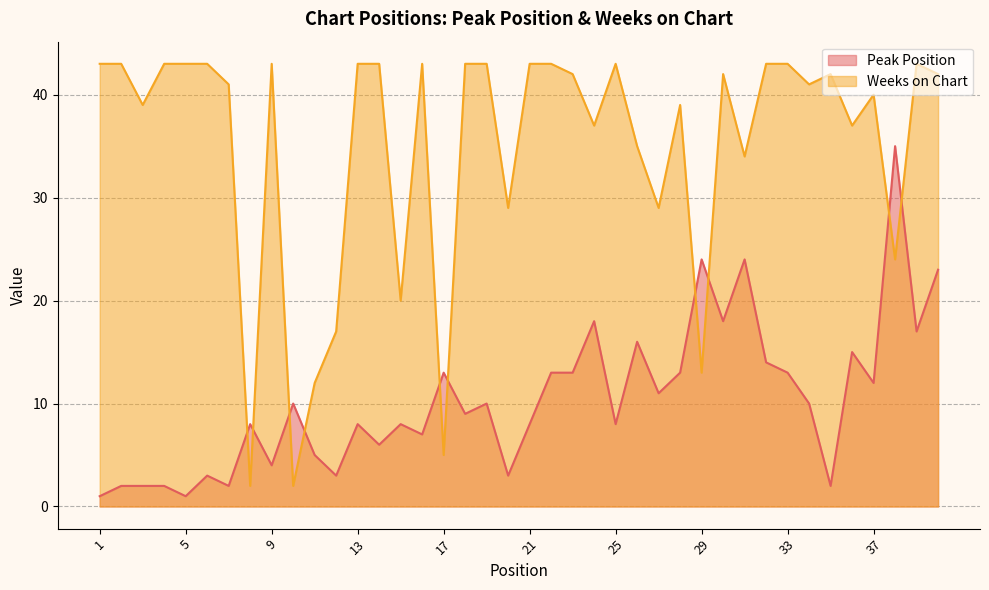

How many values in the Weeks on Chart series exceed 42?

17